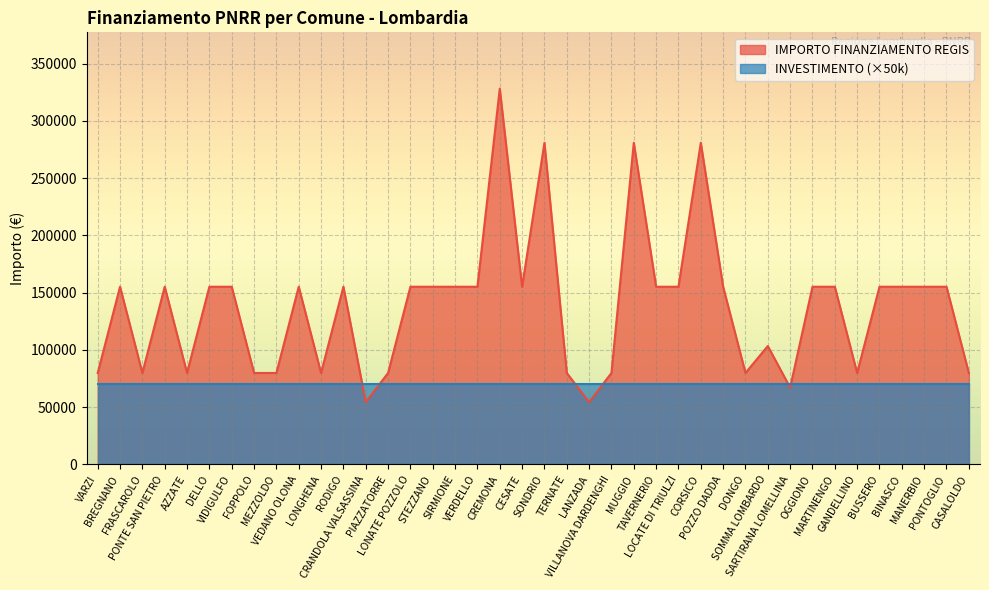

How many interior local valleys (lower than both neighbors) does the data have?

9